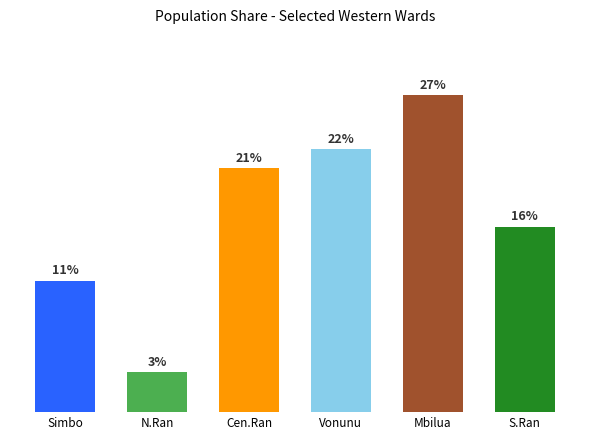

List the labels in order of value, smallest first.

N.Ran, Simbo, S.Ran, Cen.Ran, Vonunu, Mbilua